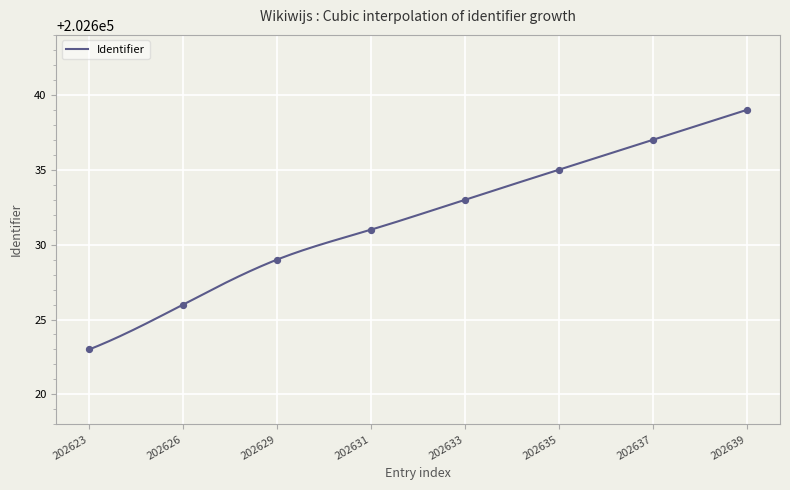

What is the change in value from 202633 to 202637?

+4